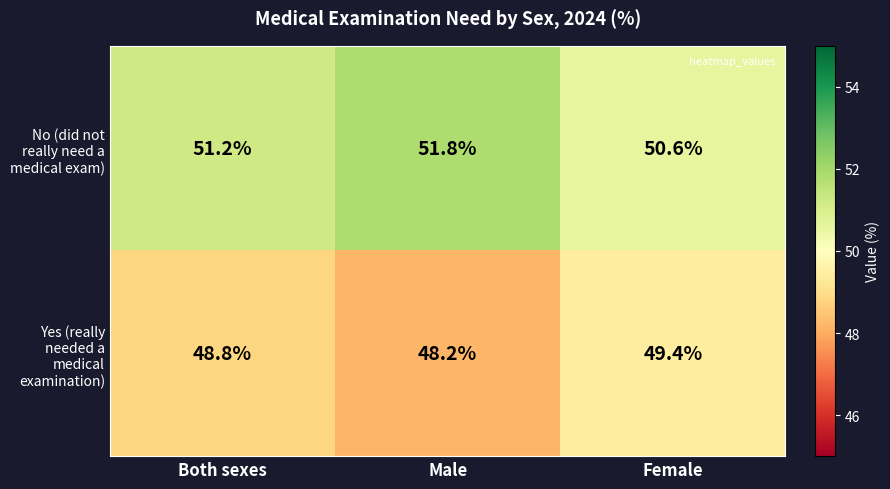

Which category has the highest value in the No (did not really need a medical exam) series?

Male